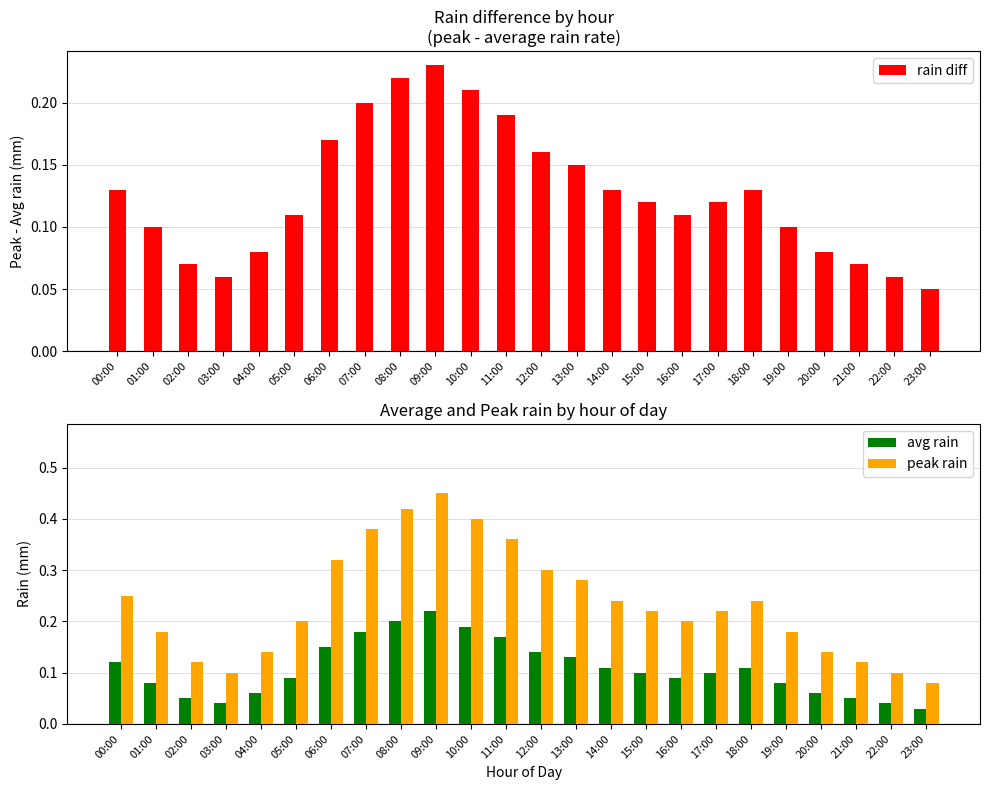

What position from the left is 22:00?

23